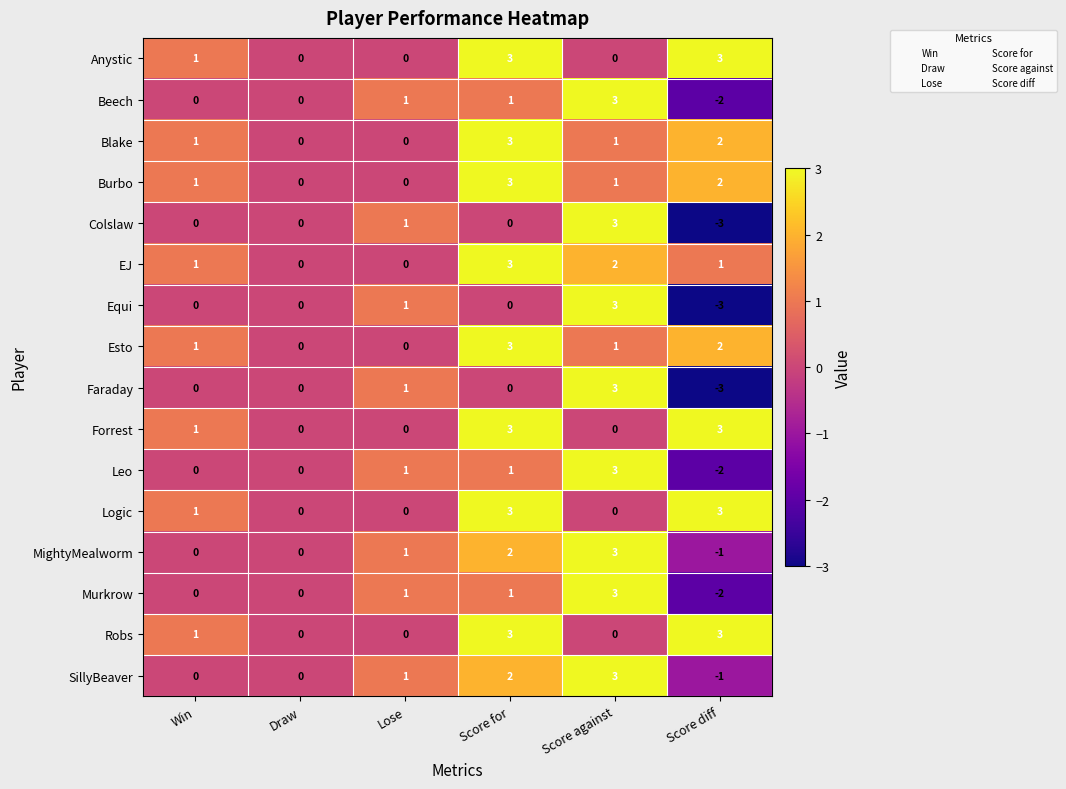

What is the difference between the highest and lowest values at Score against?

3